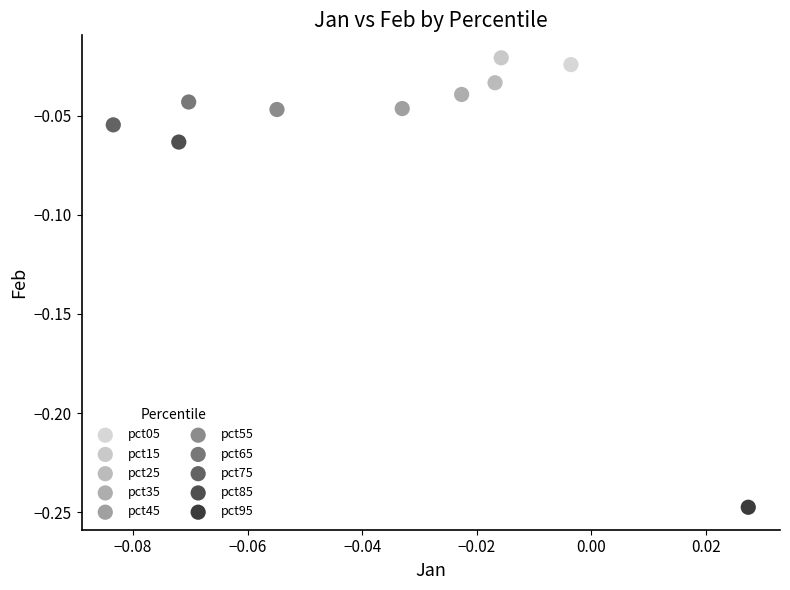

Which series reaches the minimum Y coordinate?

pct95